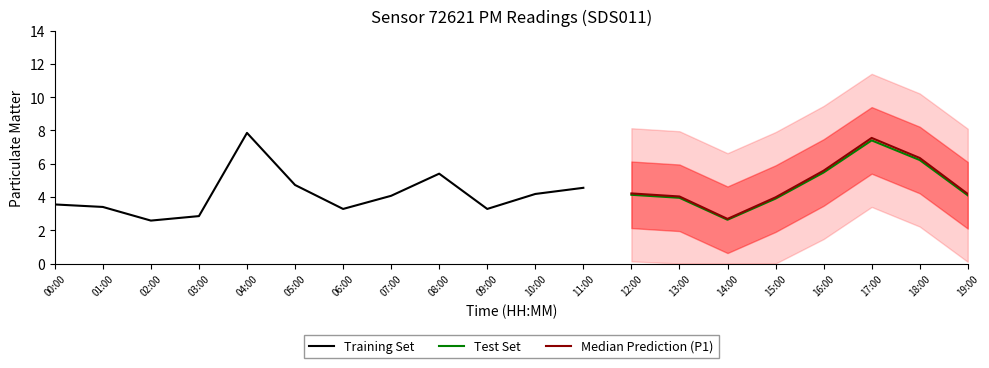

True or false: Median Prediction (P1) has a value of 7.5 at 17:00.

True